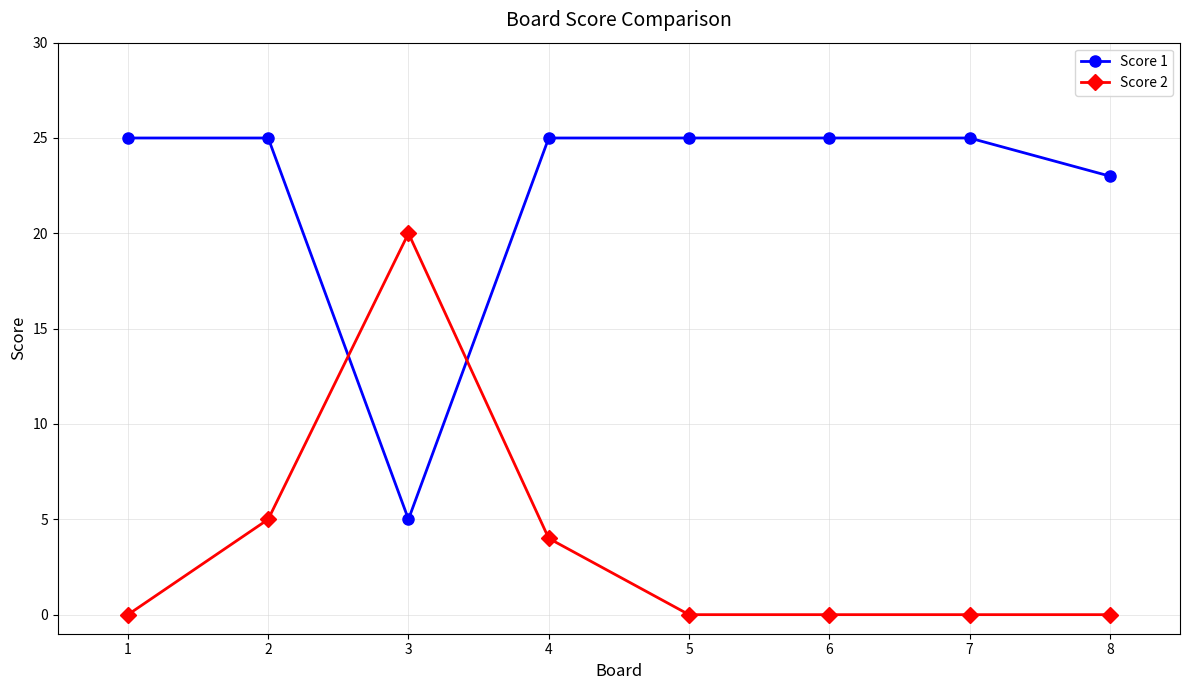

Is it true that Score 2 equals -12 at 5?

False